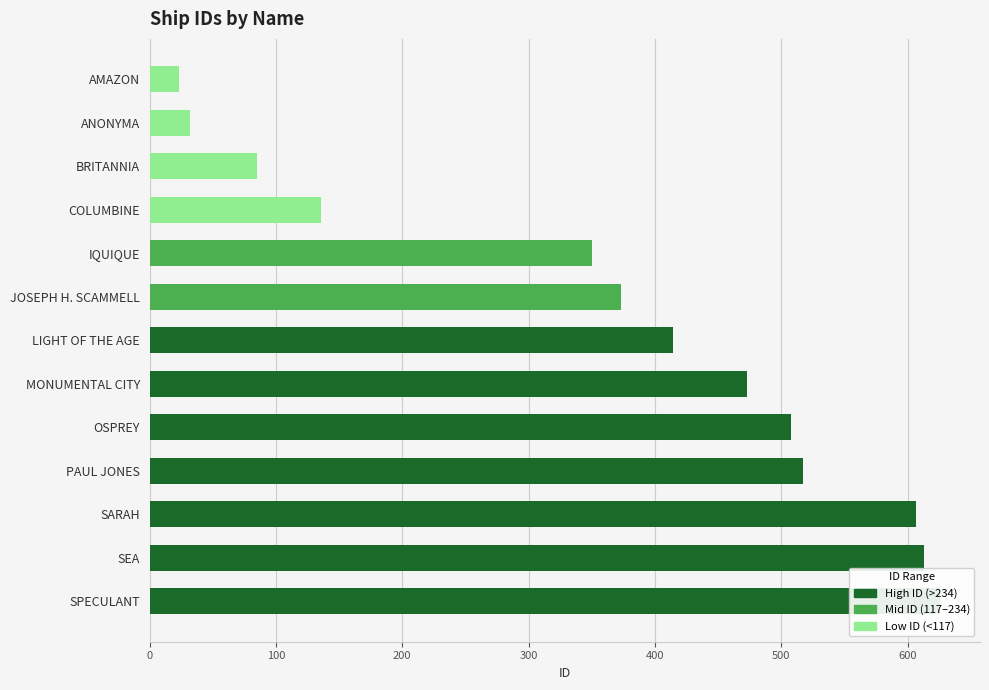

Reading left to right, what are all the values shown in this chart?

626	613	607	517	508	473	414	373	350	136	85	32	23